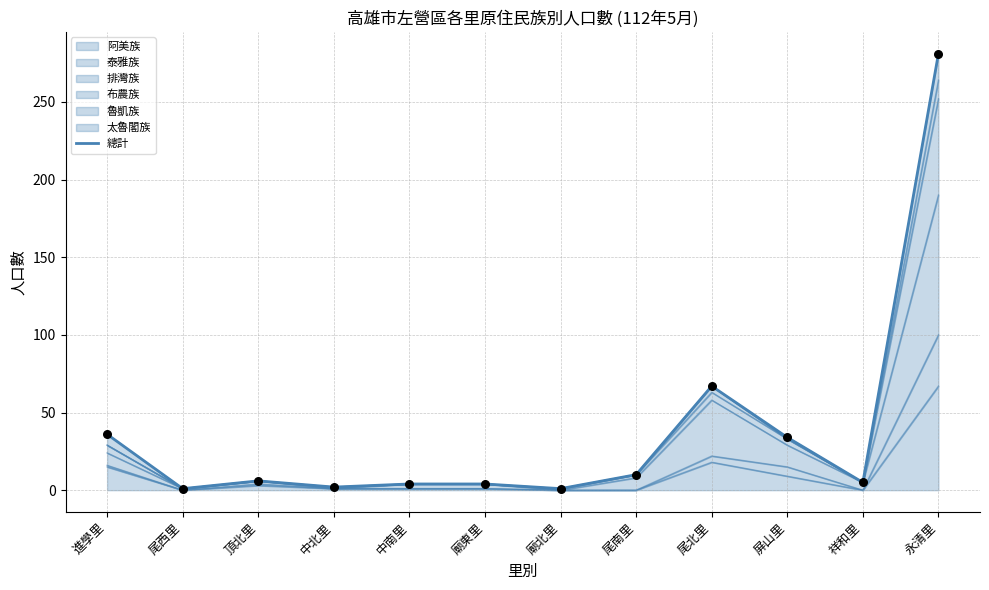

Approximately how many times larger is the value at 進學里 compared to 廟東里?

9.0